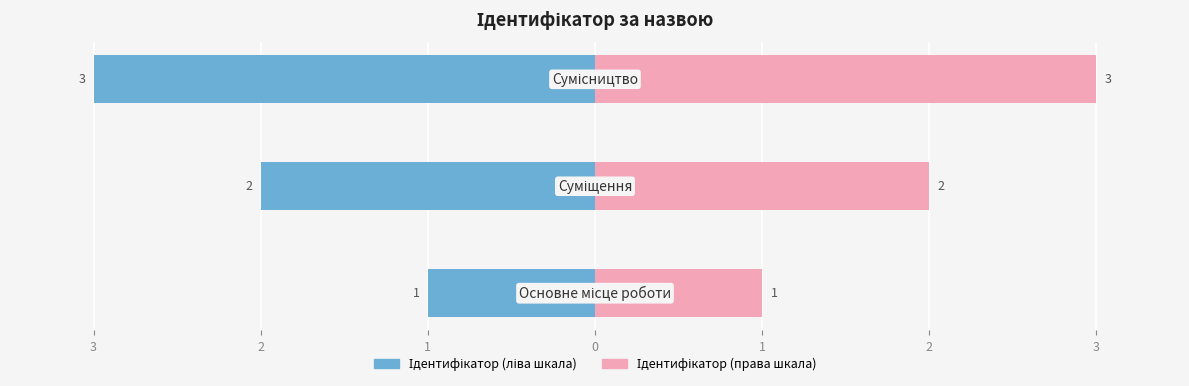

How many distinct data groups are displayed?

2